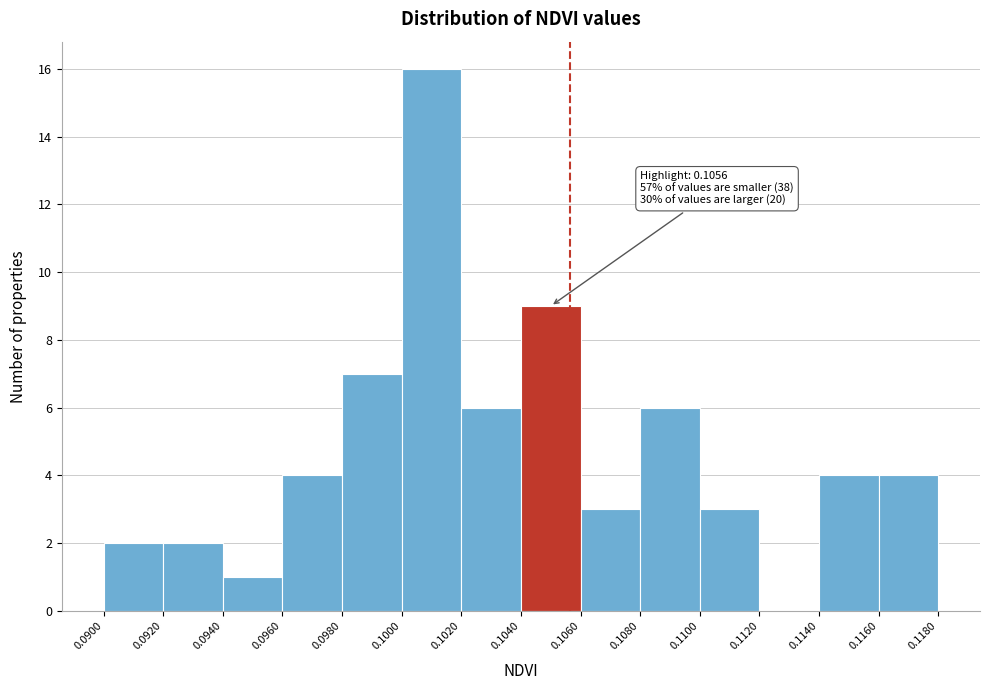

Which range on the x-axis has the tallest bar?

0.1000 to 0.1020